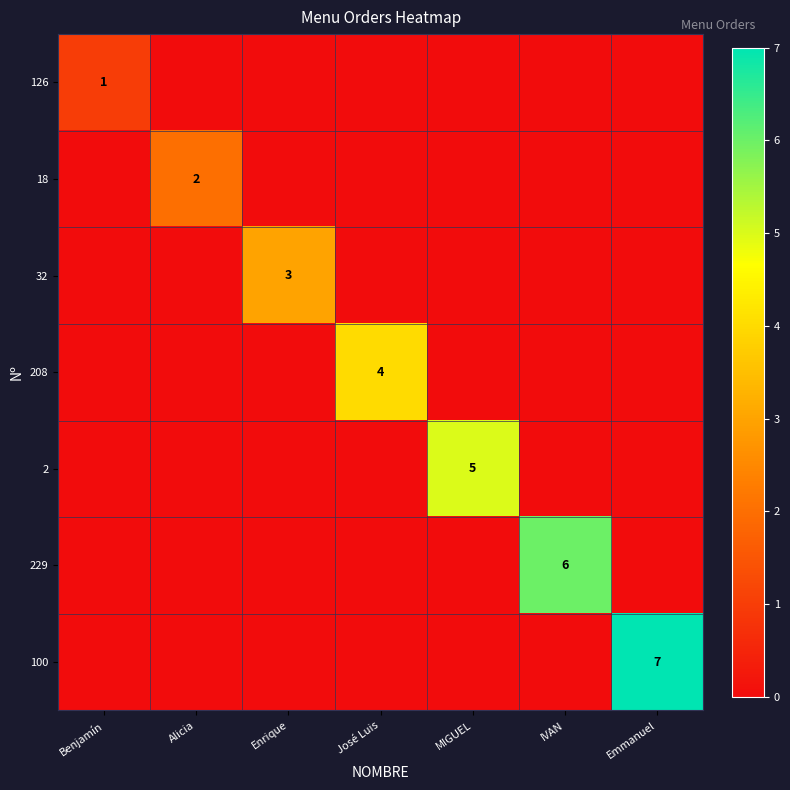

Is it true that 208 equals 0 at Benjamín?

True